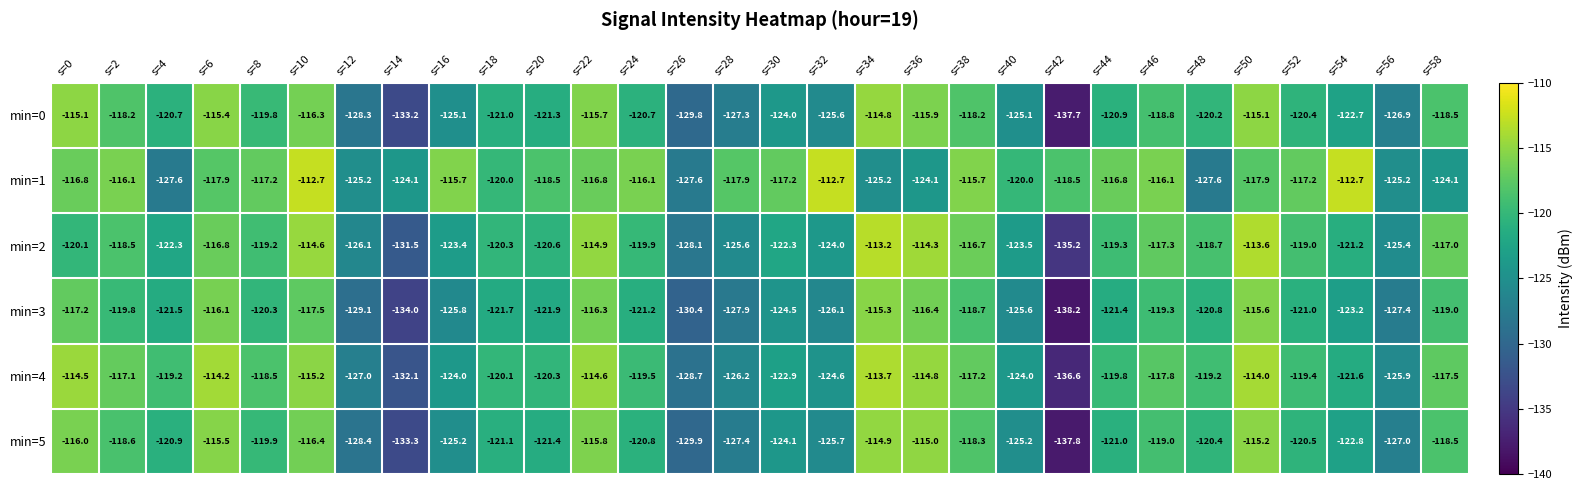

List the series in order of their peak value, lowest first.

min=3, min=5, min=0, min=4, min=2, min=1